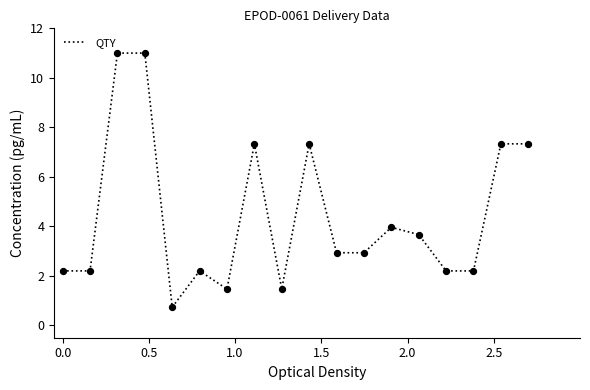

What is the maximum value shown in the chart?

11.0